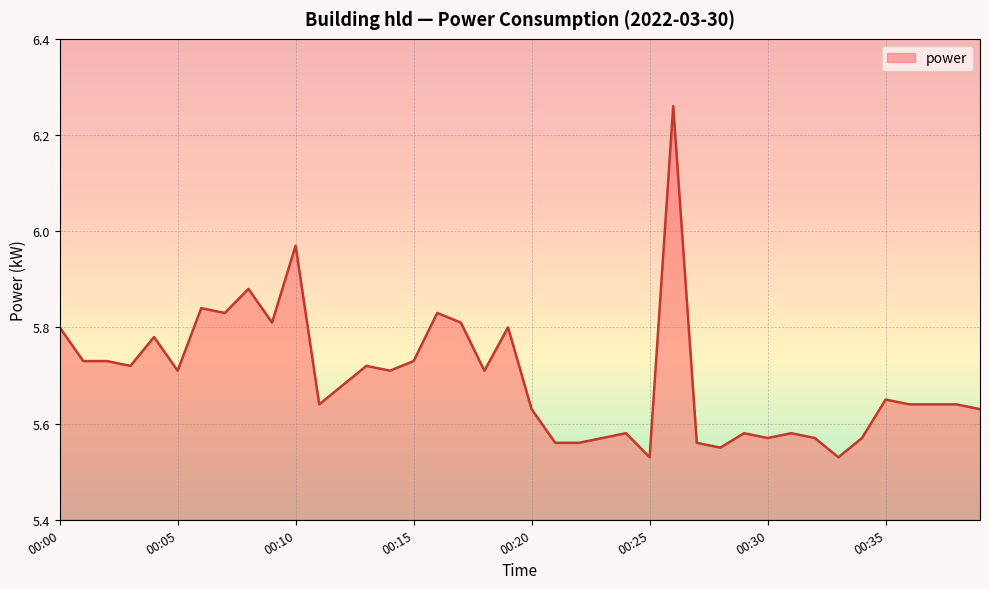

What is the difference between the maximum and minimum values?

0.7